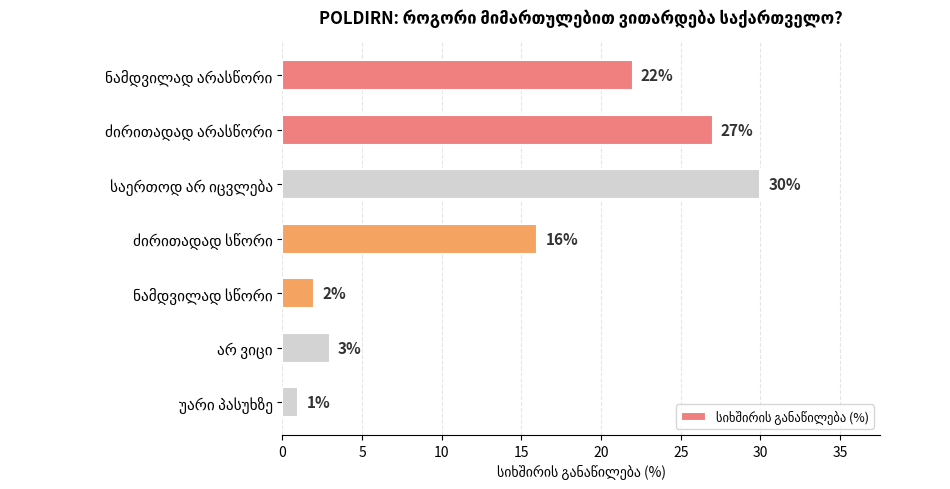

What is the average value?

14